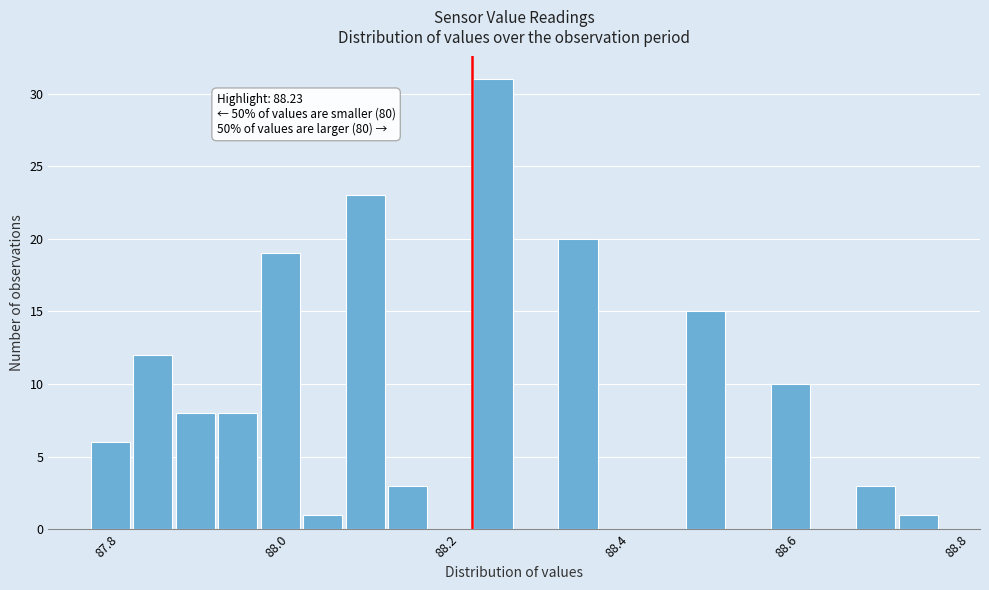

Around what value on the x-axis is the tallest bar? Give the approximate position of its centre, as read against the axis.

88.26